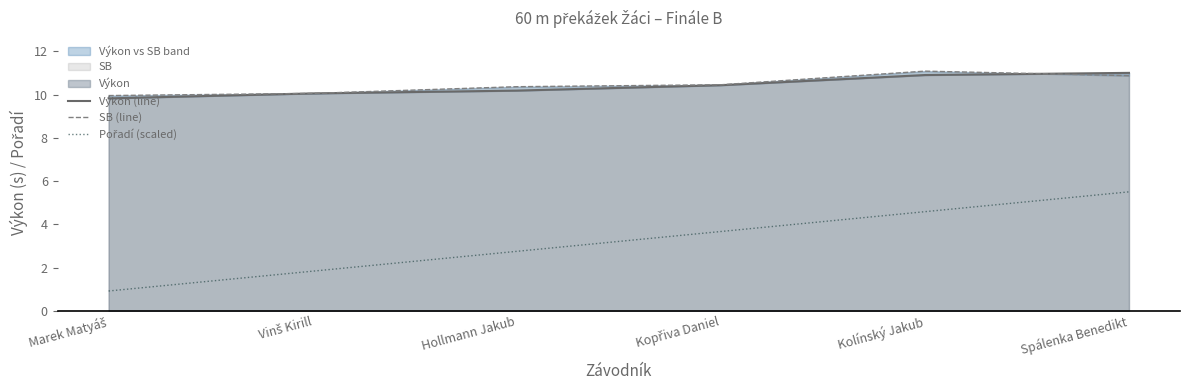

What position from the right is Vinš Kirill?

5